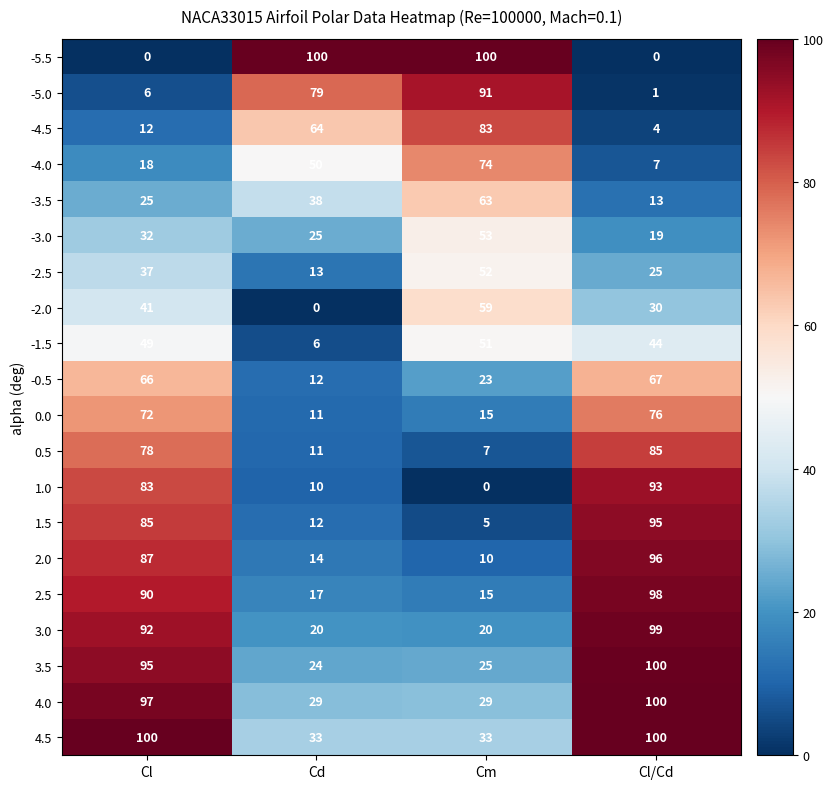

Count the number of data series in this chart.

20